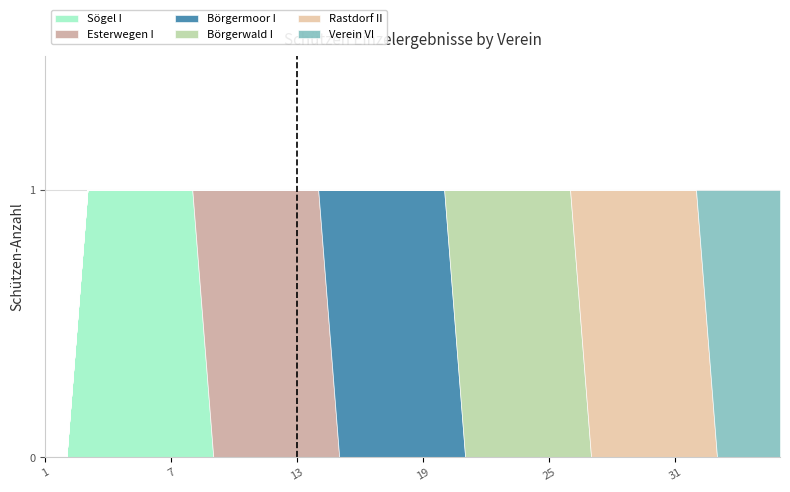

What are all the series names shown in the legend?

Sögel I, Esterwegen I, Börgermoor I, Börgerwald I, Rastdorf II, Verein VI